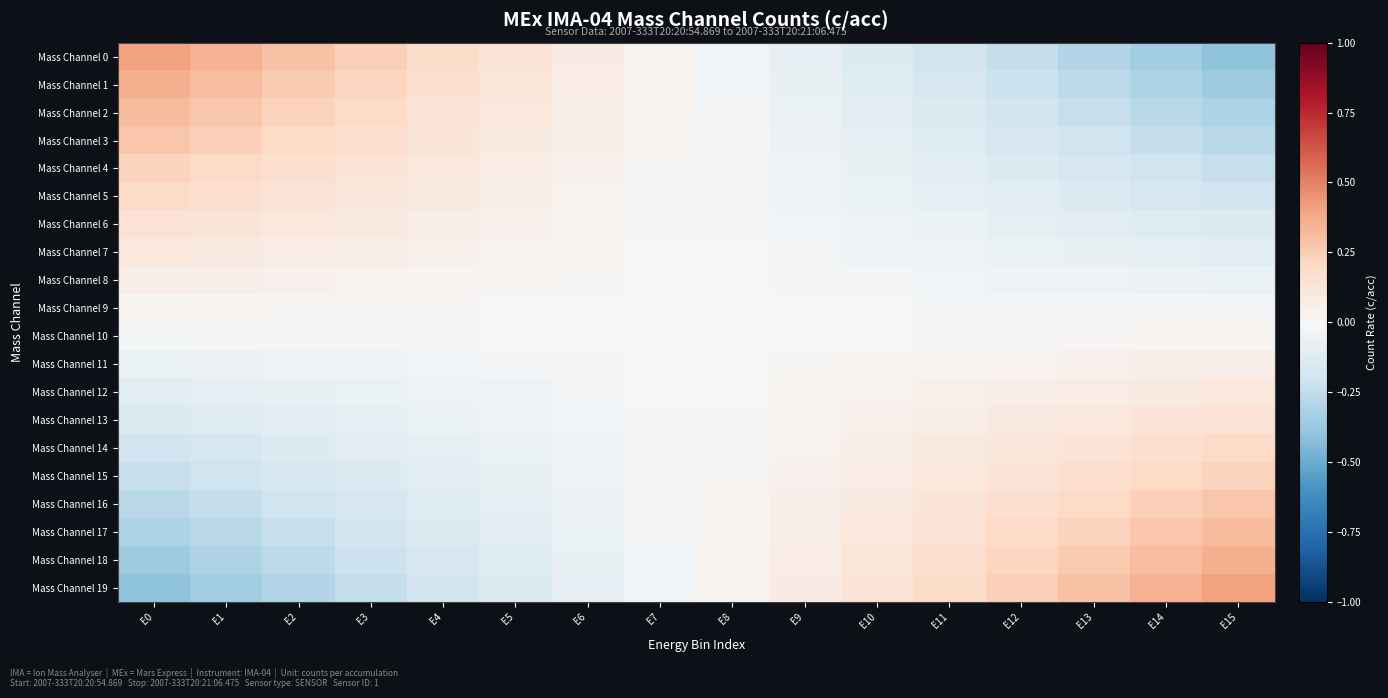

Which has a higher value, E0 or E15?

E0